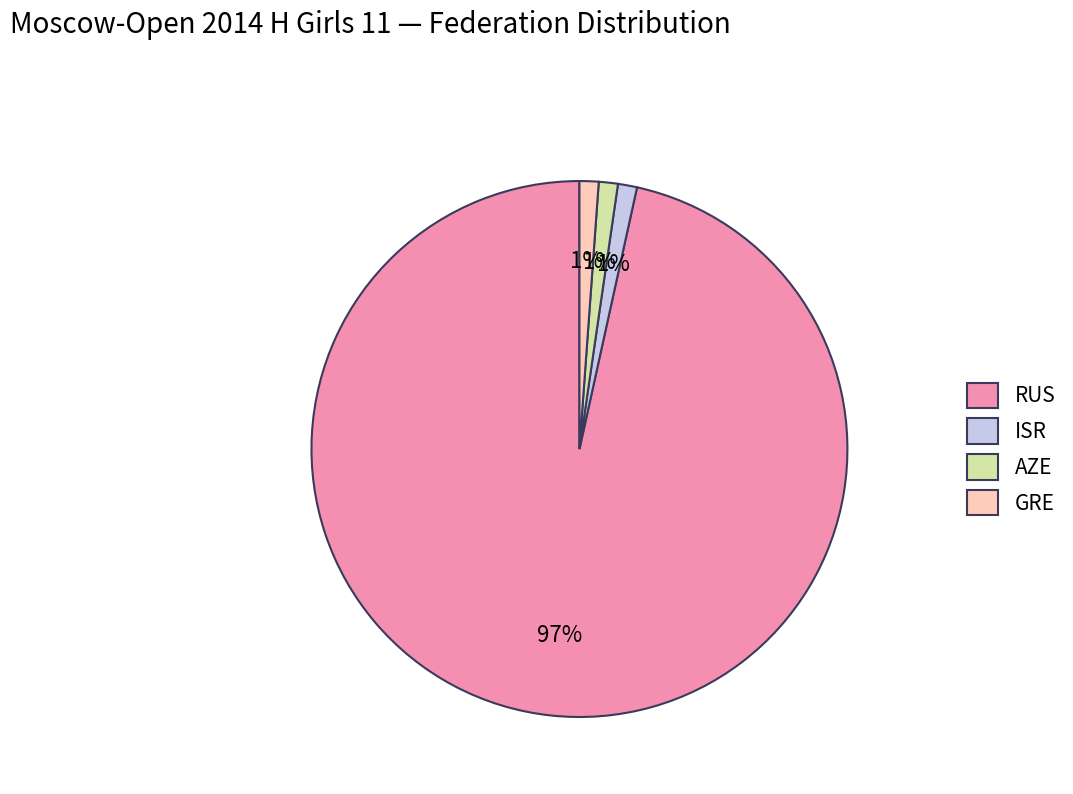

Combined, do ISR and RUS account for over 50%?

Yes